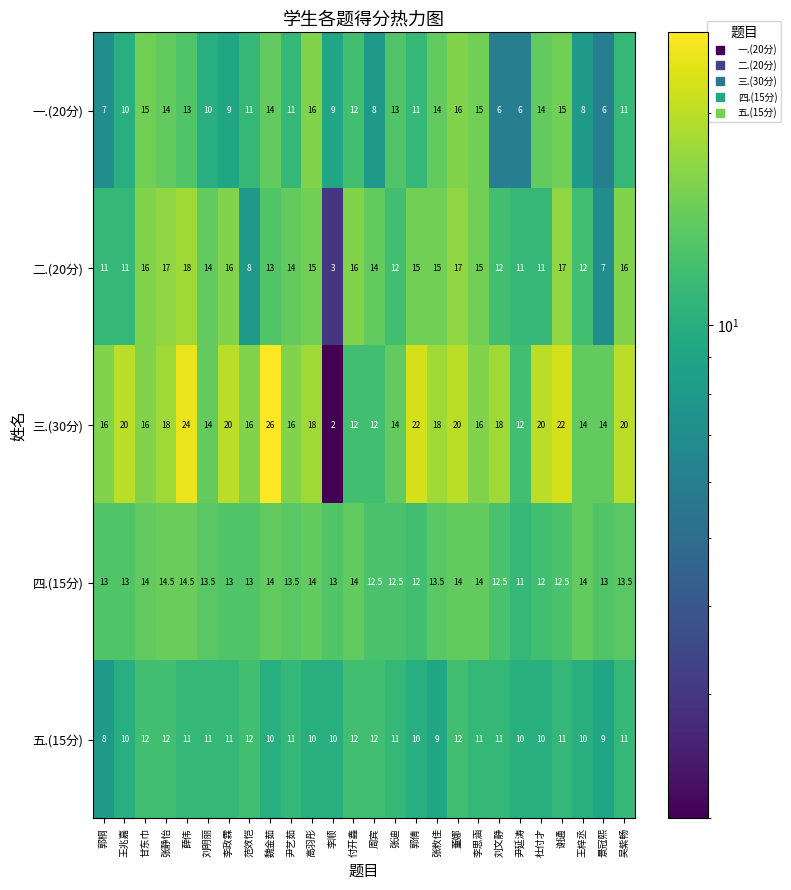

List the series in order of their peak value, lowest first.

五.(15分), 四.(15分), 一.(20分), 二.(20分), 三.(30分)